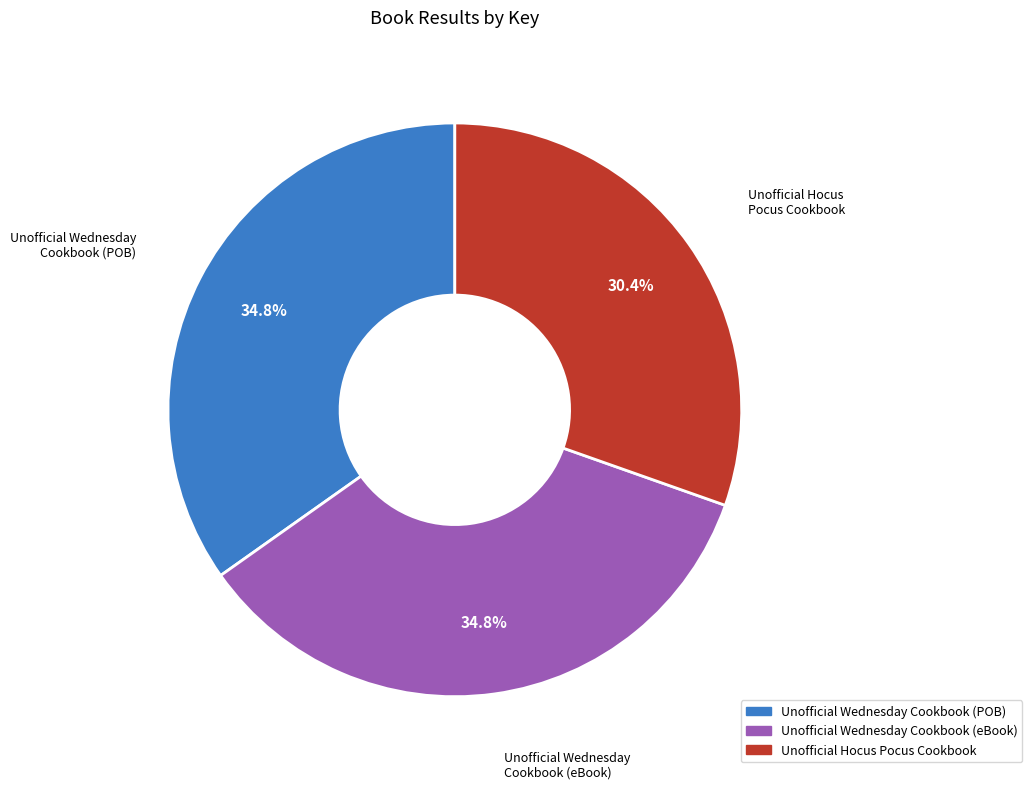

To the nearest percent, what is the difference between the largest and smallest slice percentages?

4%